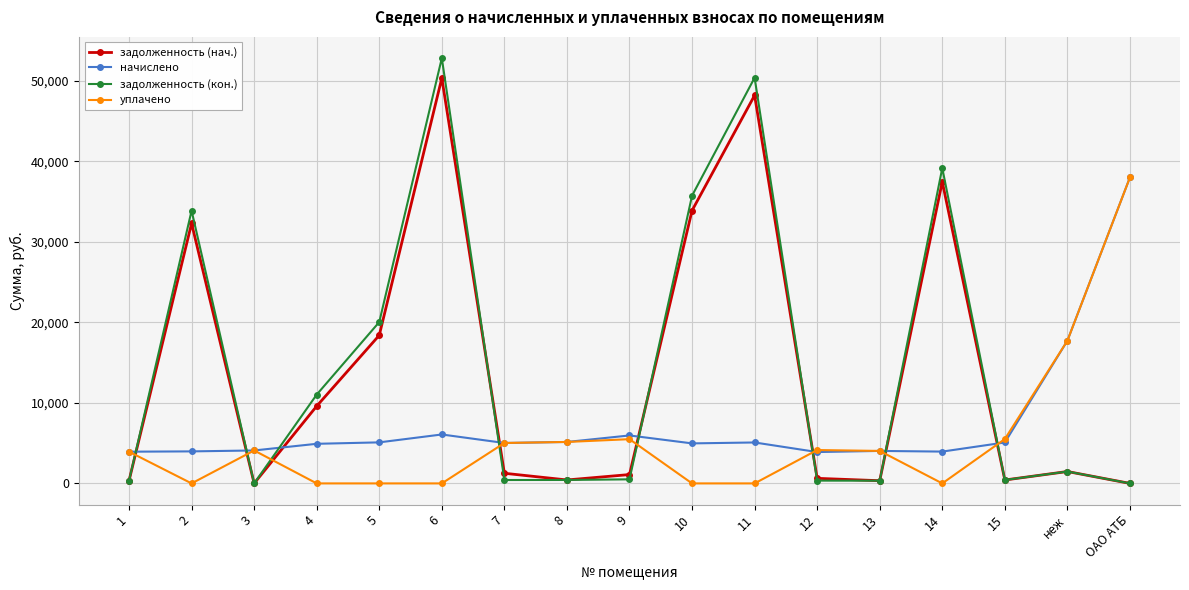

Is the value of задолженность (кон.) at 4 greater than the value of уплачено at 12?

Yes